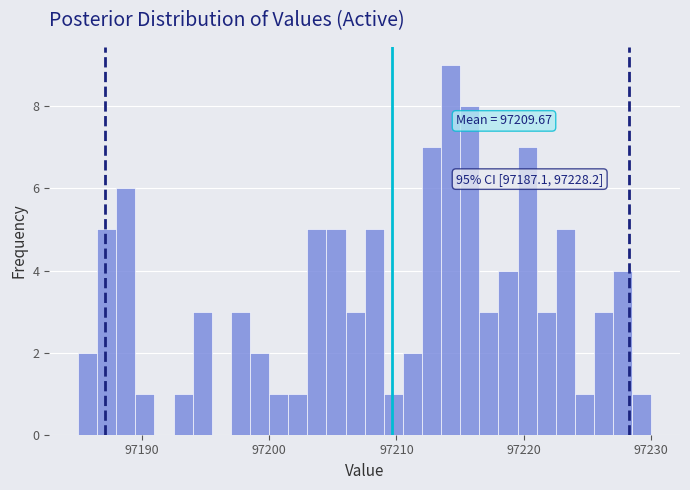

Around what value on the x-axis is the tallest bar? Give the approximate position of its centre, as read against the axis.

97214